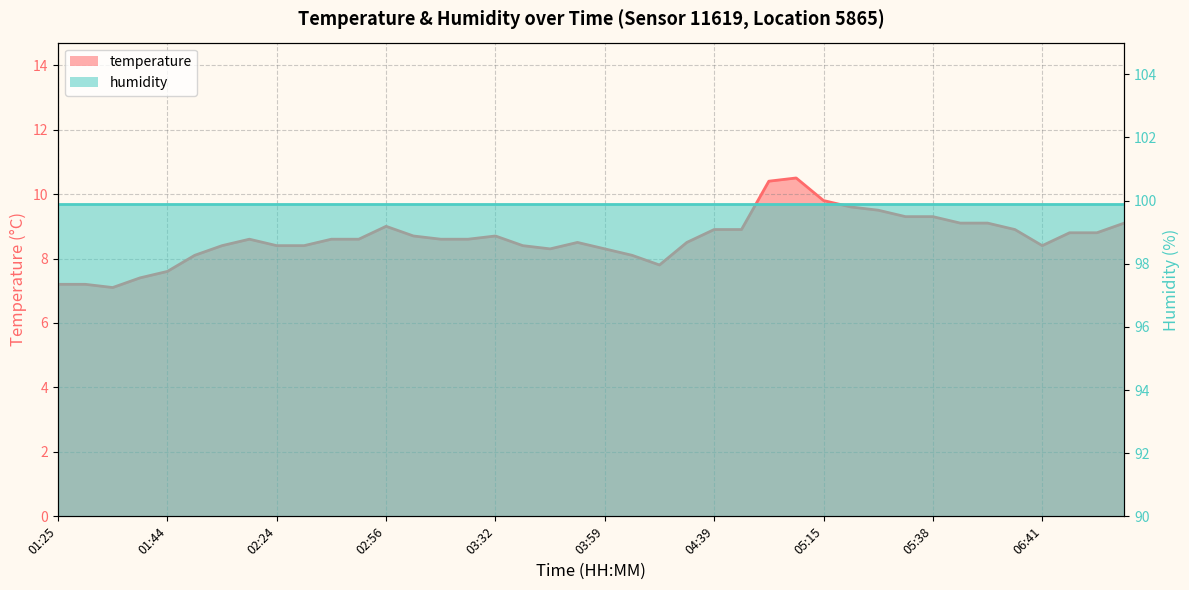

Is it true that the value at 04:39 is 8.9?

True